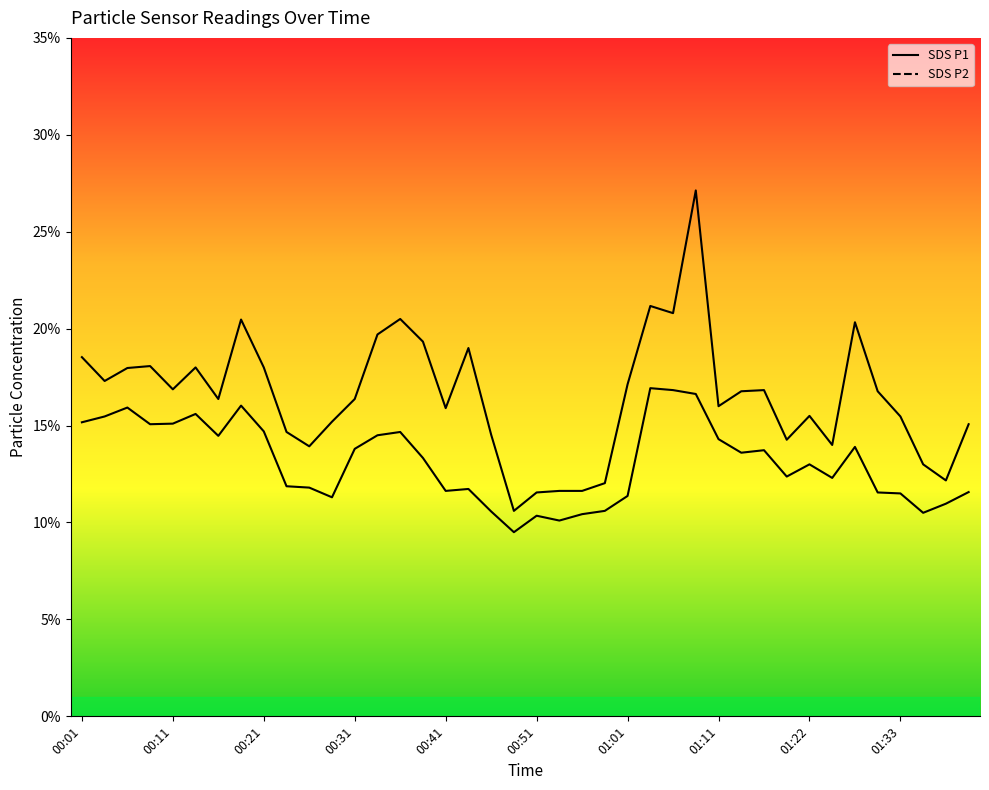

True or false: SDS_P2 and SDS_P1 cross at least once.

False